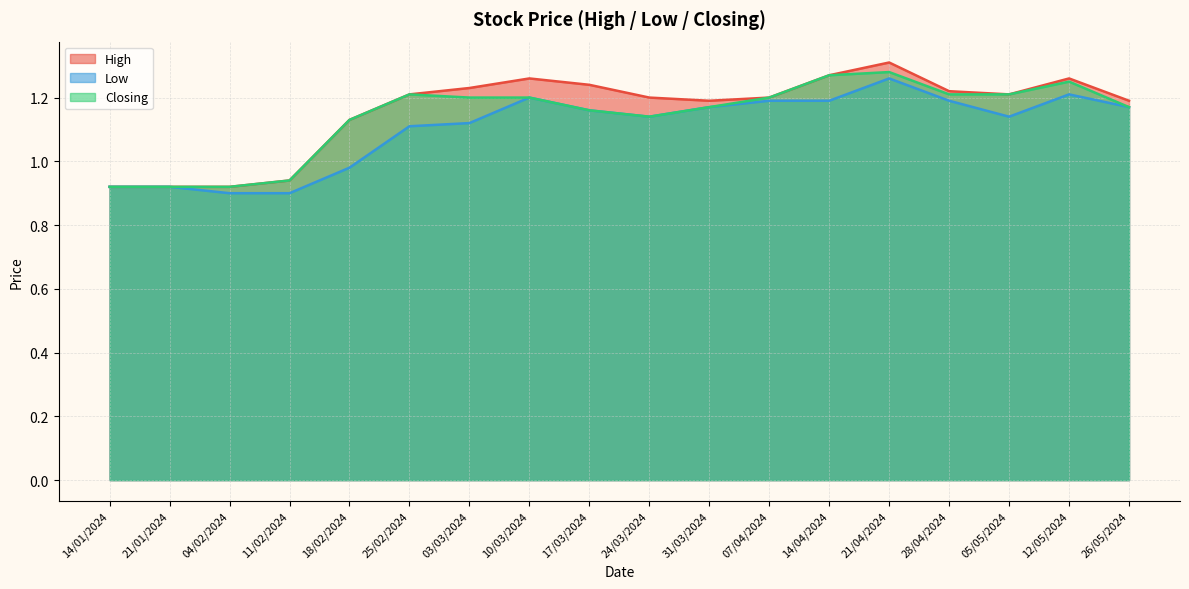

At which label does High first exceed 1?

18/02/2024